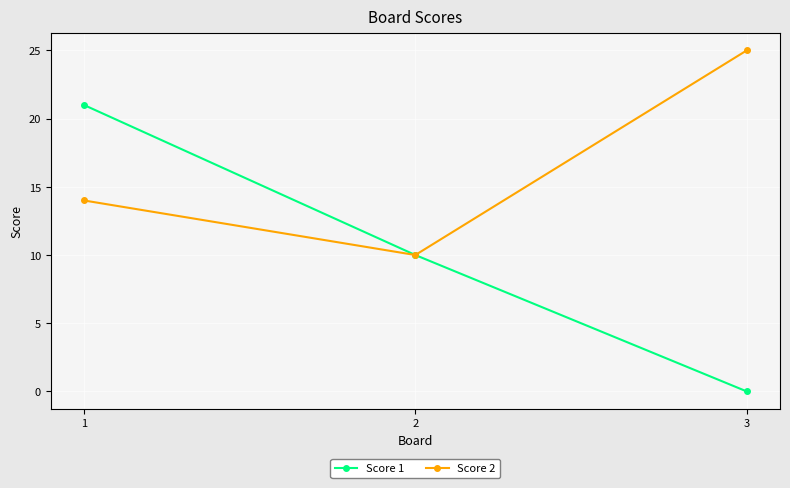

How many series are shown in this chart?

2